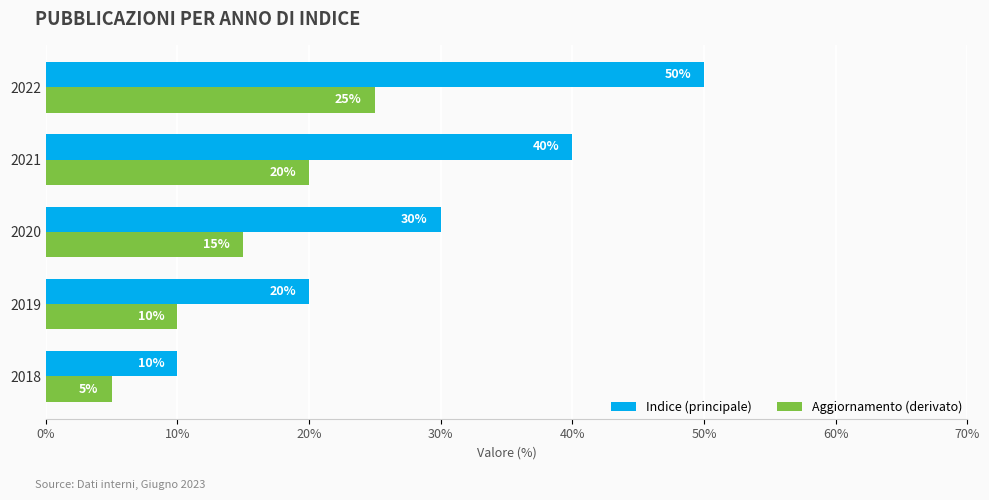

How many data points does each series have?

5